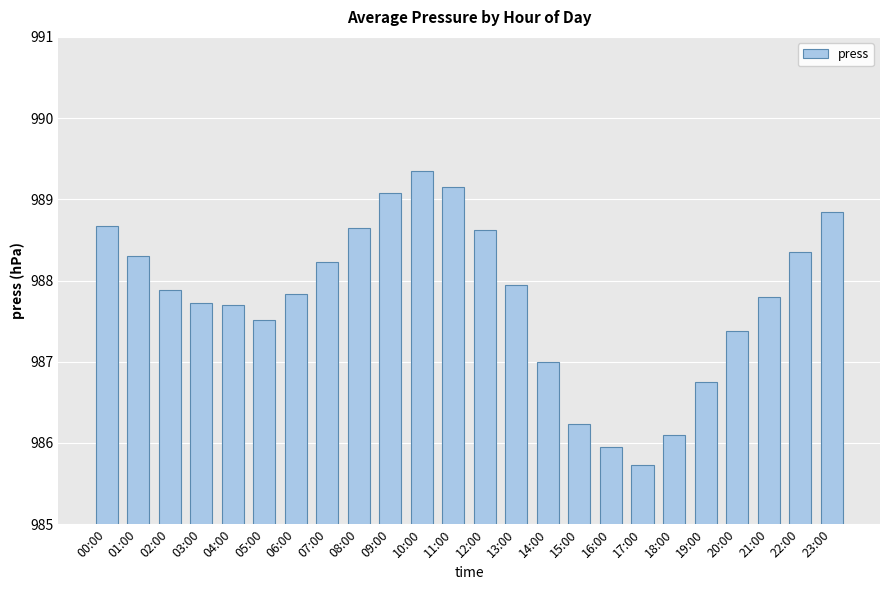

The value at 21:00 is 987.8. True or false?

True